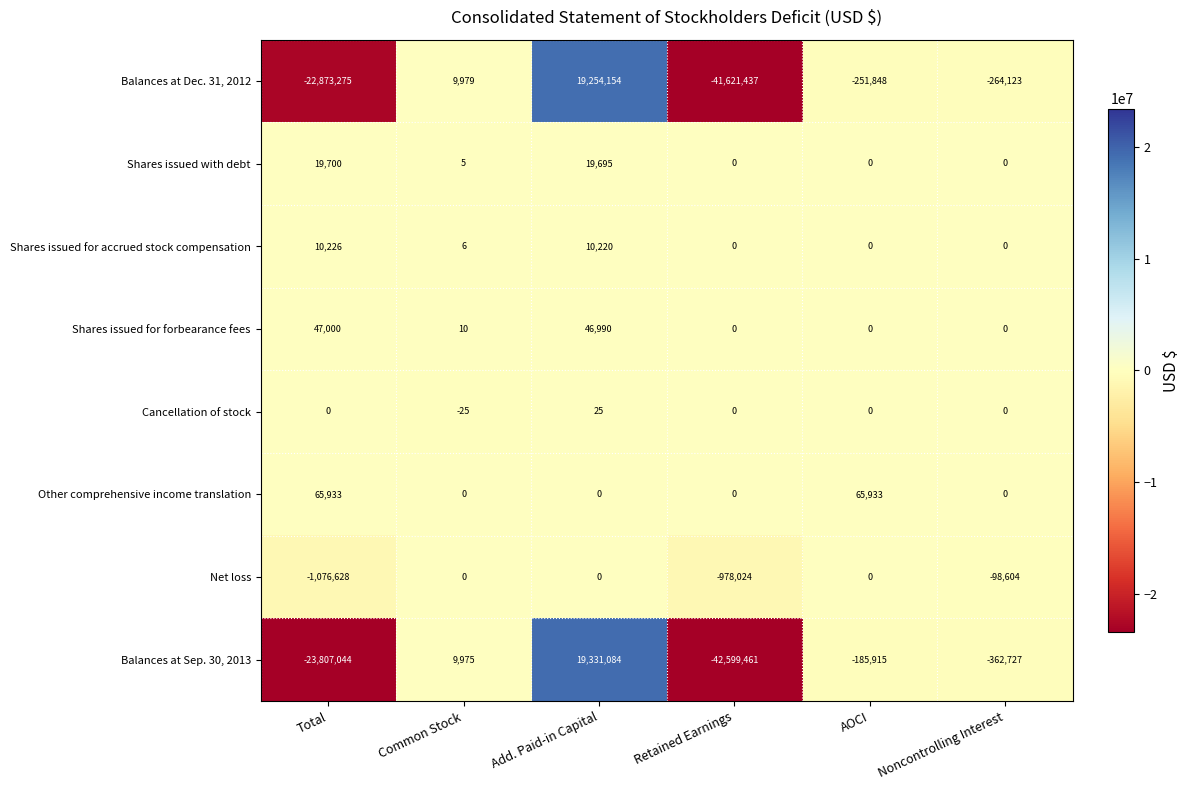

Which series changed the most between Add. Paid-in Capital and Noncontrolling Interest?

Balances at Sep. 30, 2013